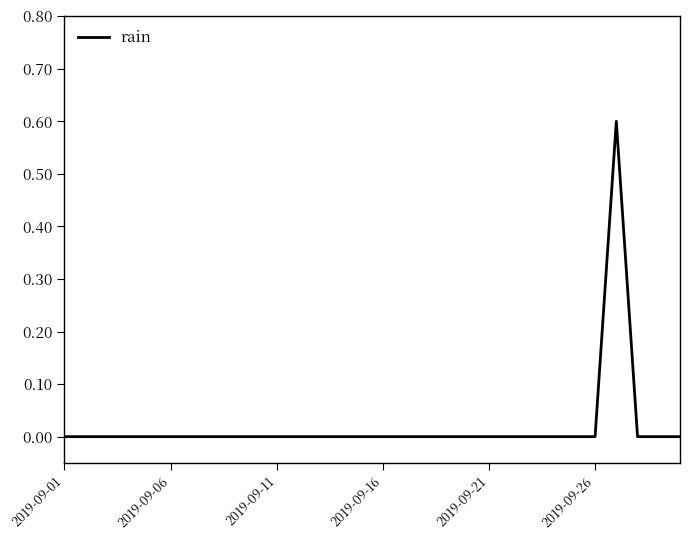

What is the difference between the maximum and minimum values?

0.6